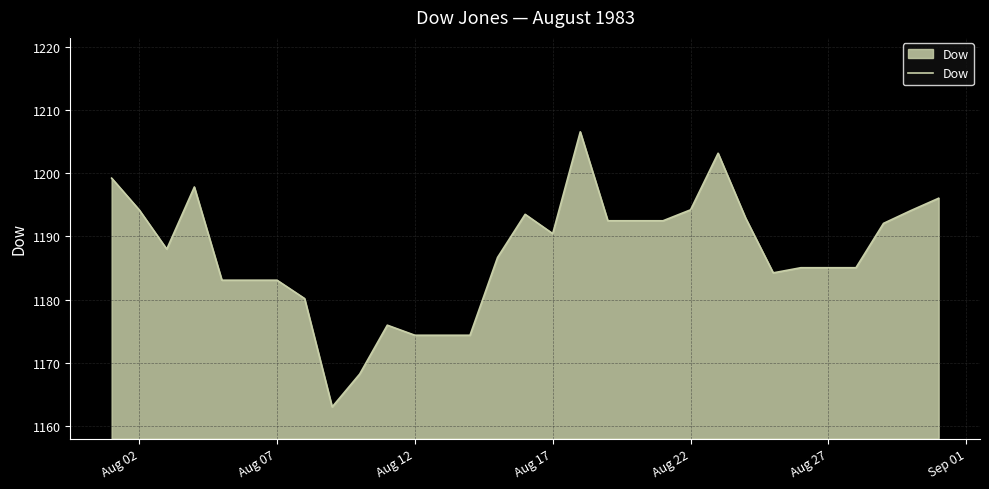

What is the greatest value displayed?

1206.5